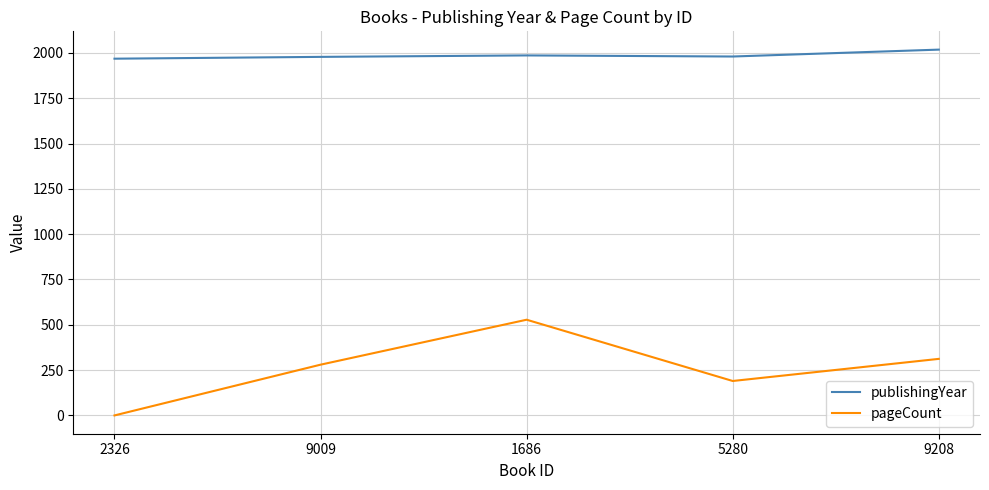

What is the maximum value for pageCount?

528